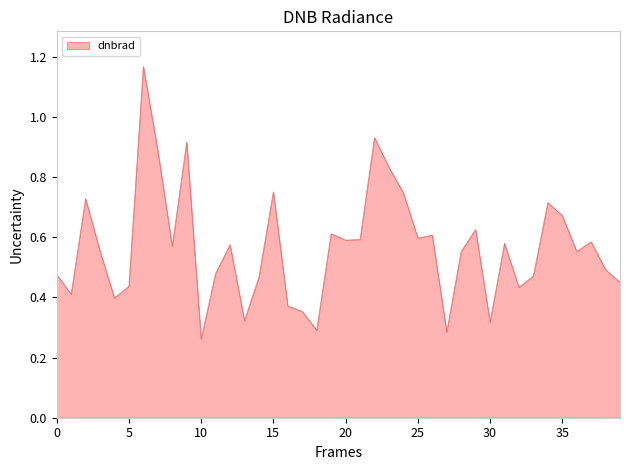

Reading right to left, transcribe all the data shown in this chart.

0.5	0.5	0.6	0.6	0.7	0.7	0.5	0.4	0.6	0.3	0.6	0.6	0.3	0.6	0.6	0.7	0.8	0.9	0.6	0.6	0.6	0.3	0.4	0.4	0.8	0.5	0.3	0.6	0.5	0.3	0.9	0.6	0.9	1.2	0.4	0.4	0.6	0.7	0.4	0.5